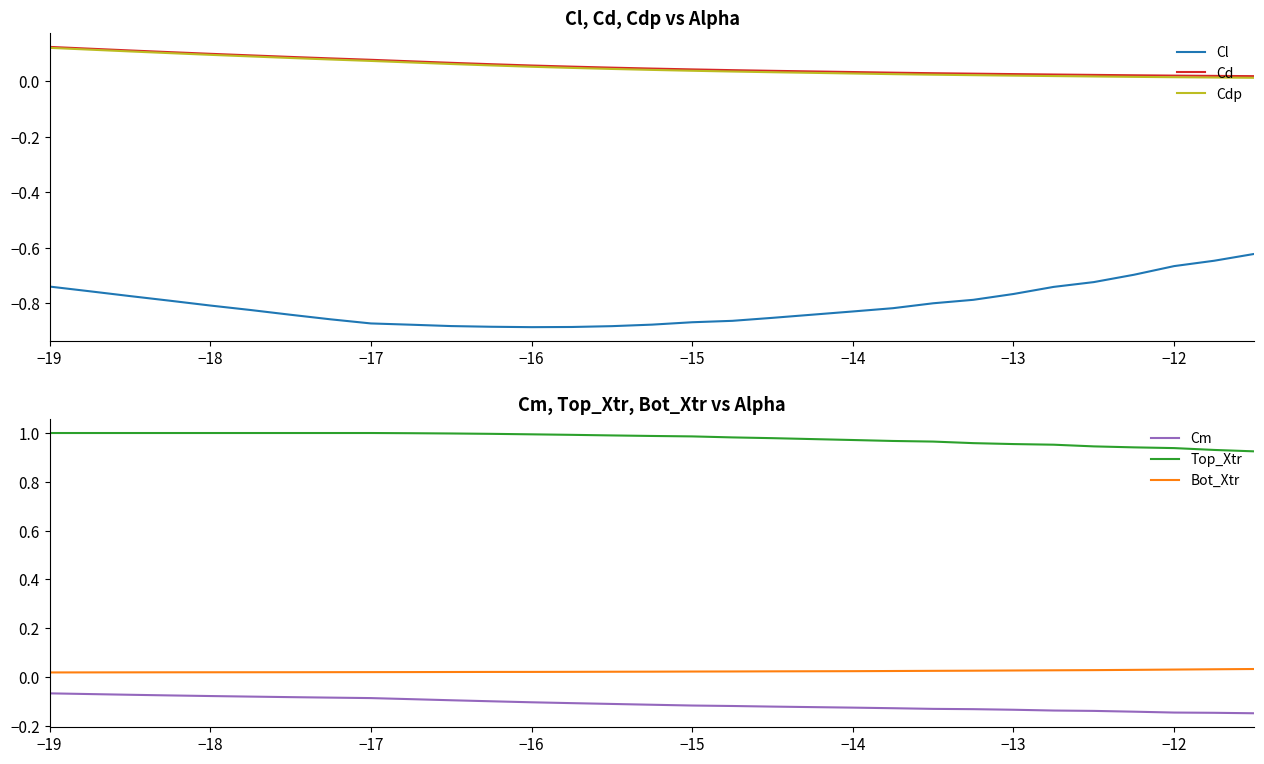

Is it true that Cm equals -0.0 at −13?

False